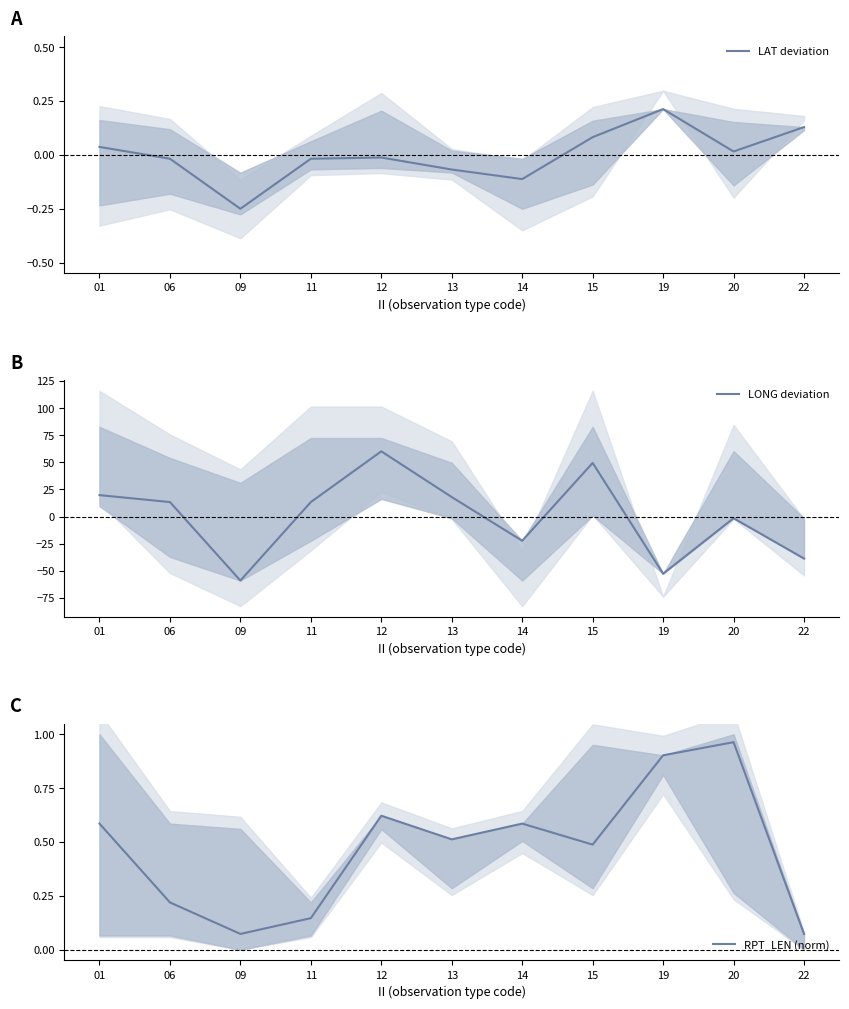

Is it true that LONG deviation equals -22.3 at 14?

True